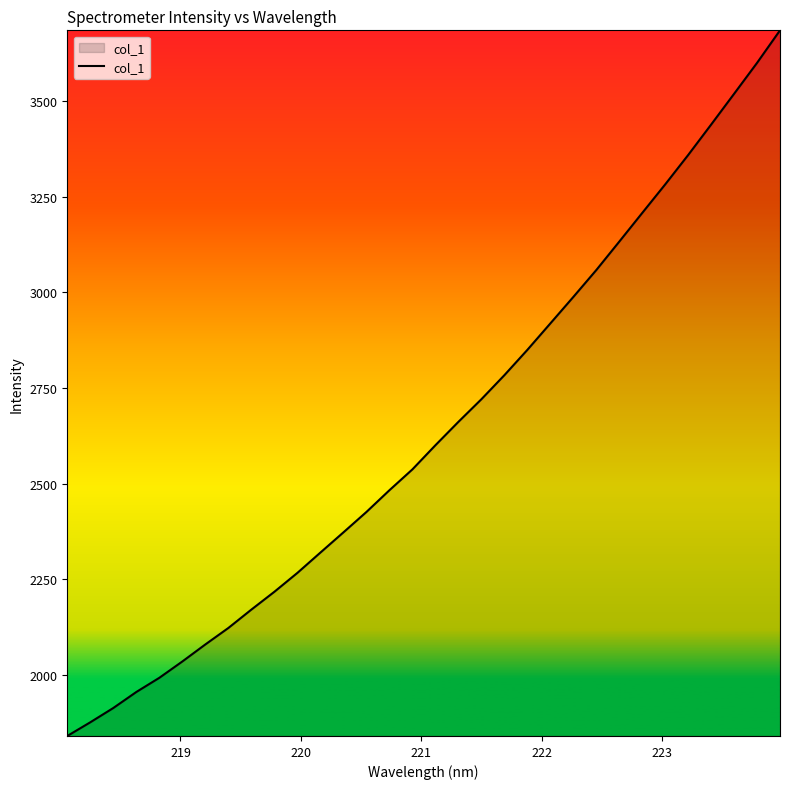

What is the maximum value shown in the chart?

3685.8